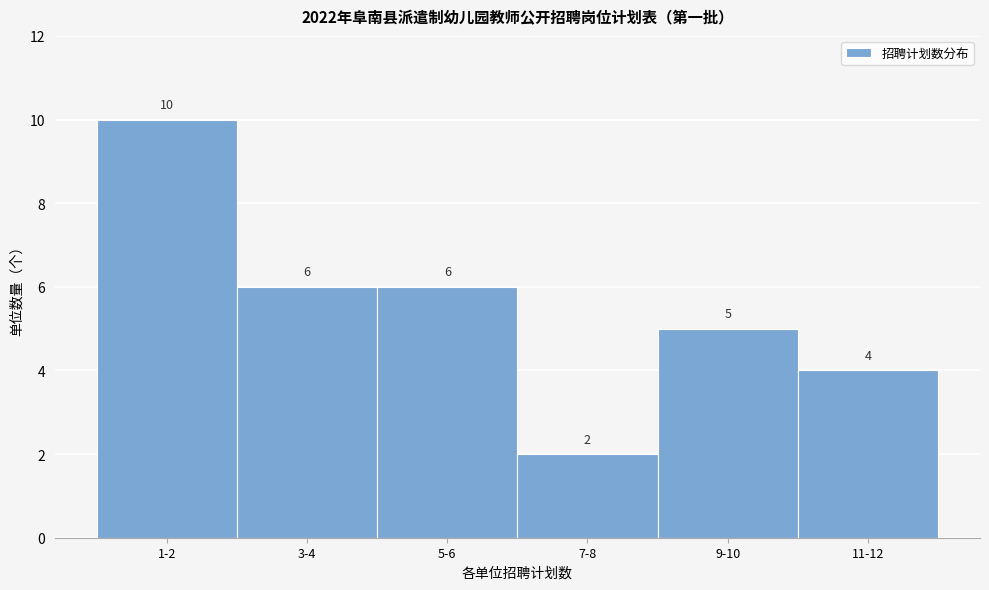

Reading left to right, list all the values displayed in this chart.

10	6	6	2	5	4